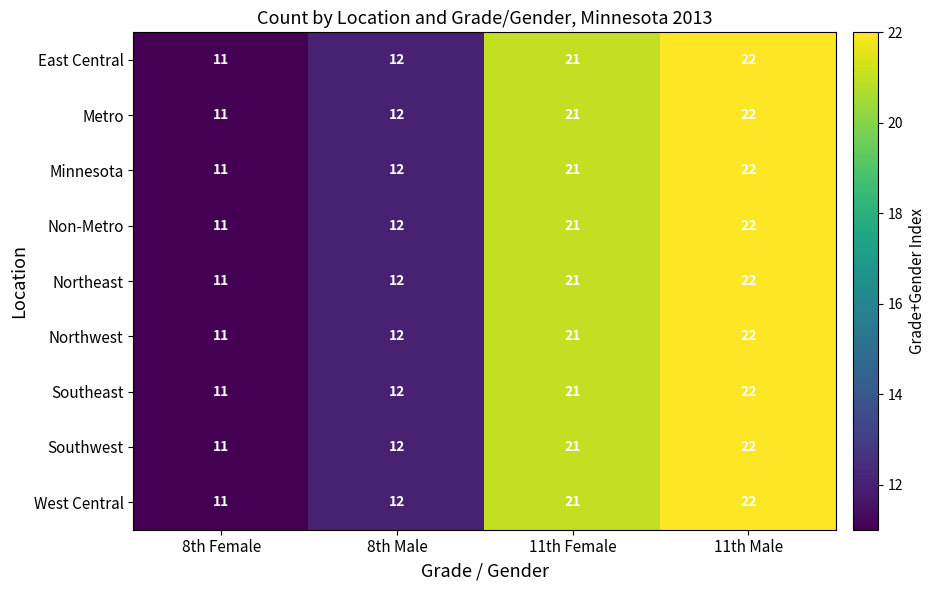

Is the value of Minnesota at 11th Male greater than the value of Non-Metro at 8th Female?

Yes